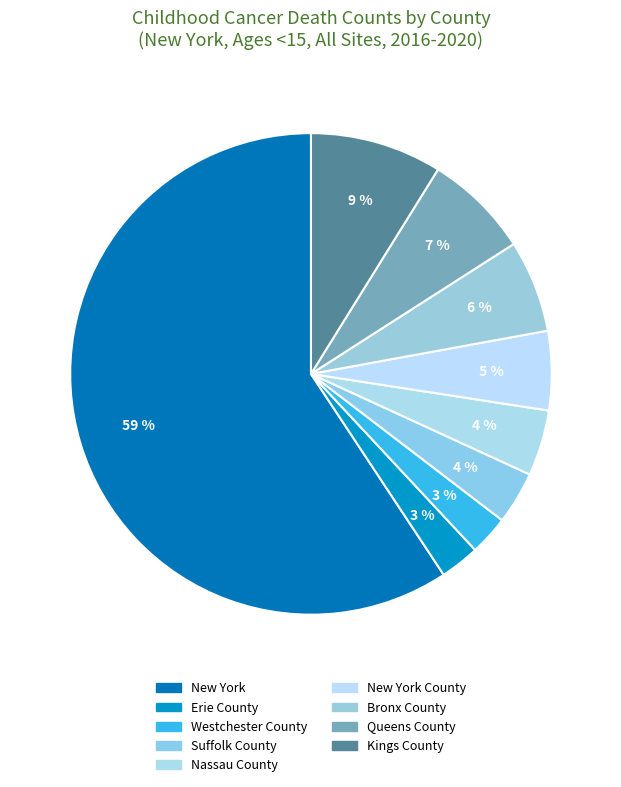

Which category has the biggest portion of the pie?

New York